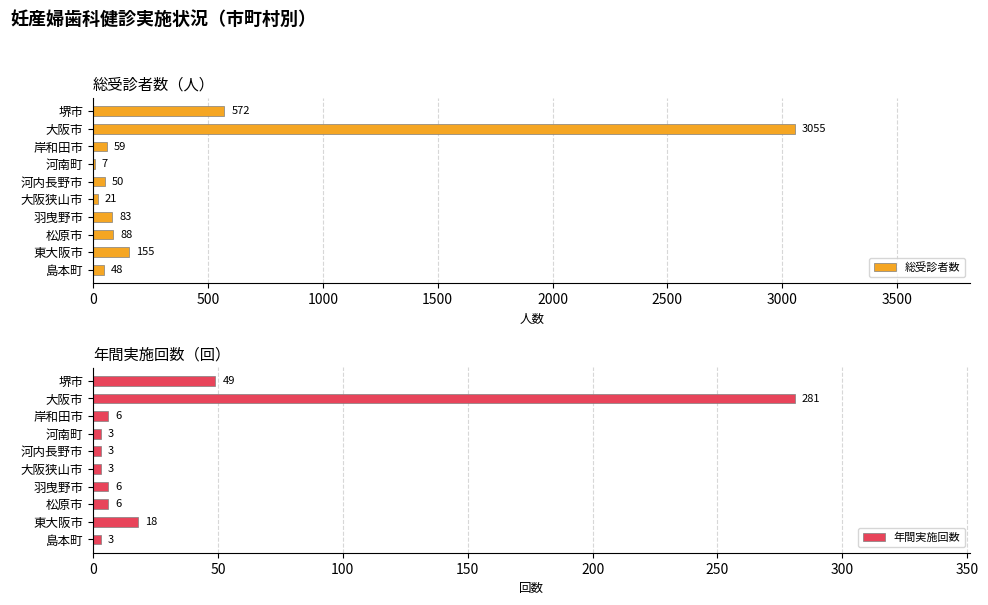

The 総受診者数 series shows 48 at 島本町. True or false?

True